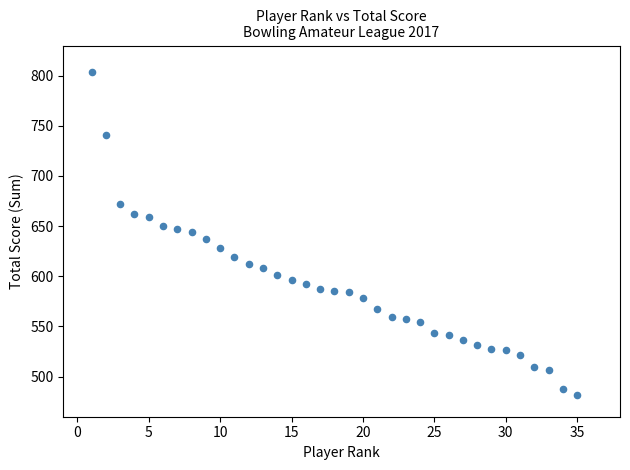

What is the range of Y values (max minus min)?

322